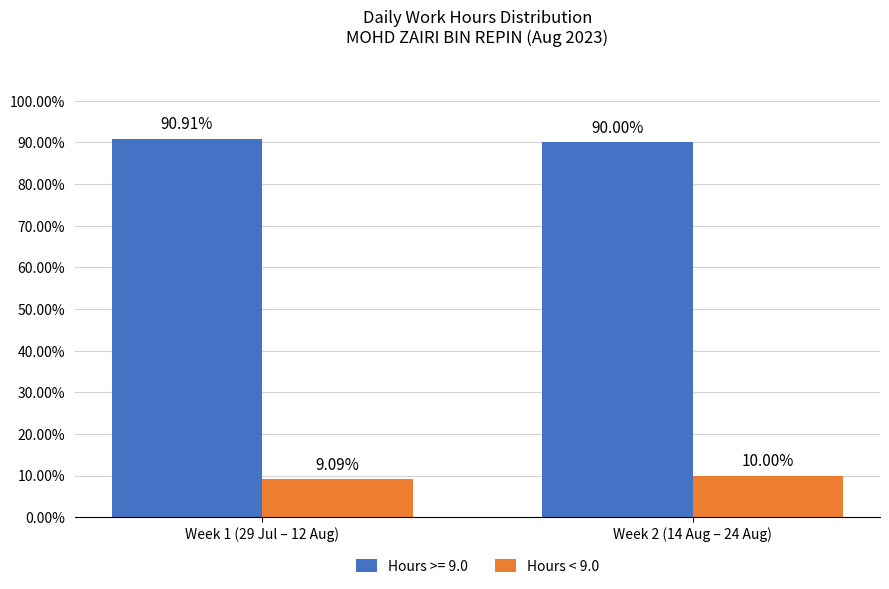

What is the sum of the Hours >= 9.0 values at Week 2 (14 Aug – 24 Aug) and Week 1 (29 Jul – 12 Aug)?

180.9